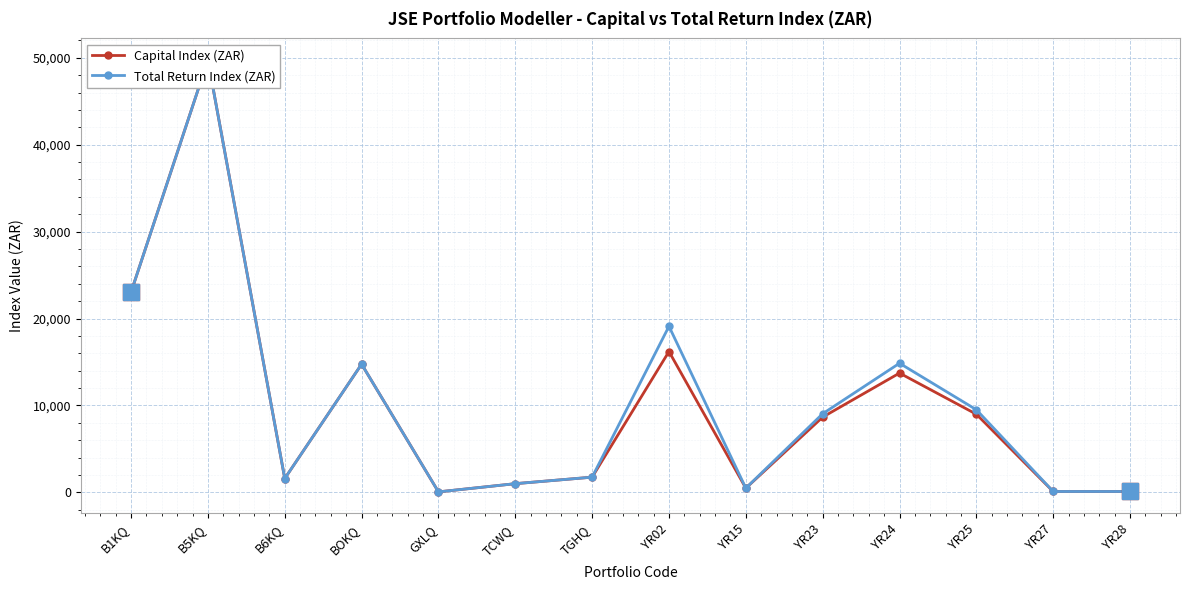

How many lines are shown in the chart?

2